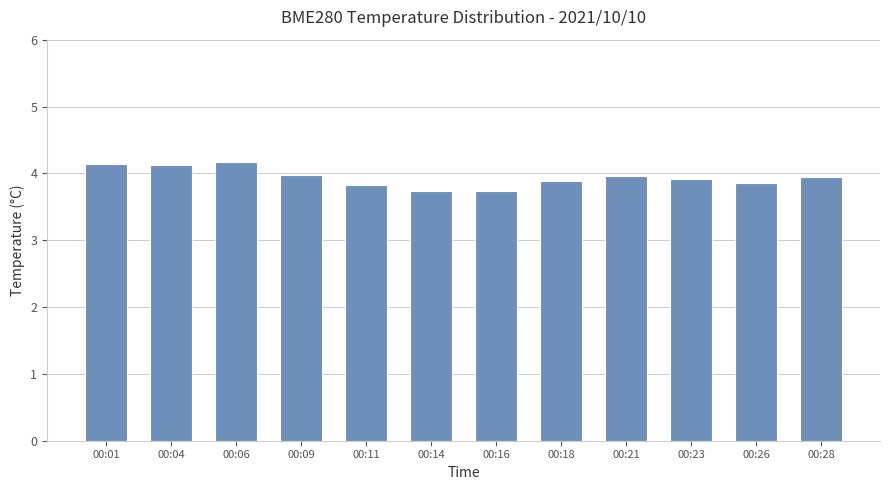

The chart shows a value of 4.2 at 00:06. True or false?

True